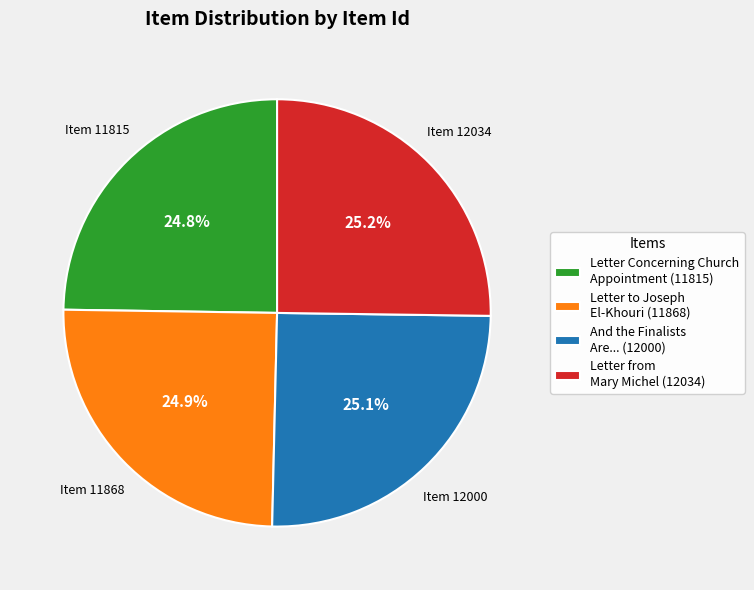

How much of the chart is everything except Letter to Joseph El-Khouri (11868)?

75.1%